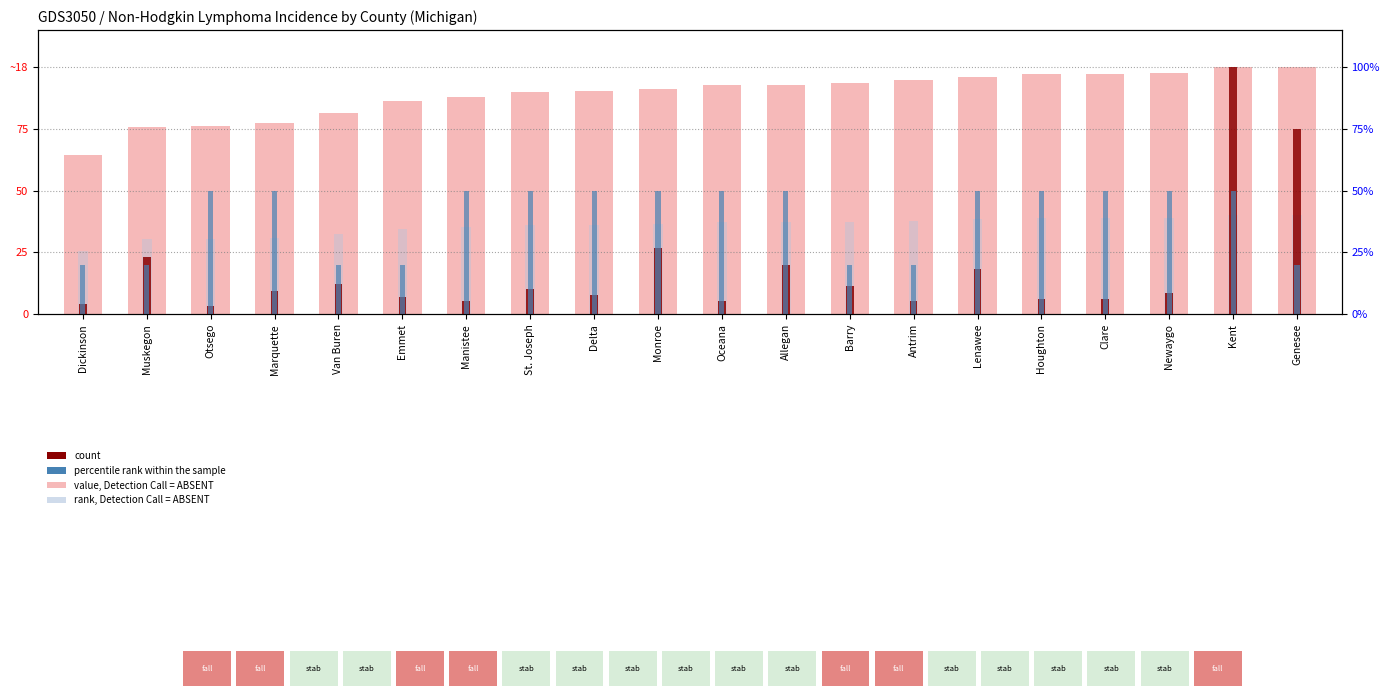

Between Lenawee and Allegan, which is larger?

Lenawee